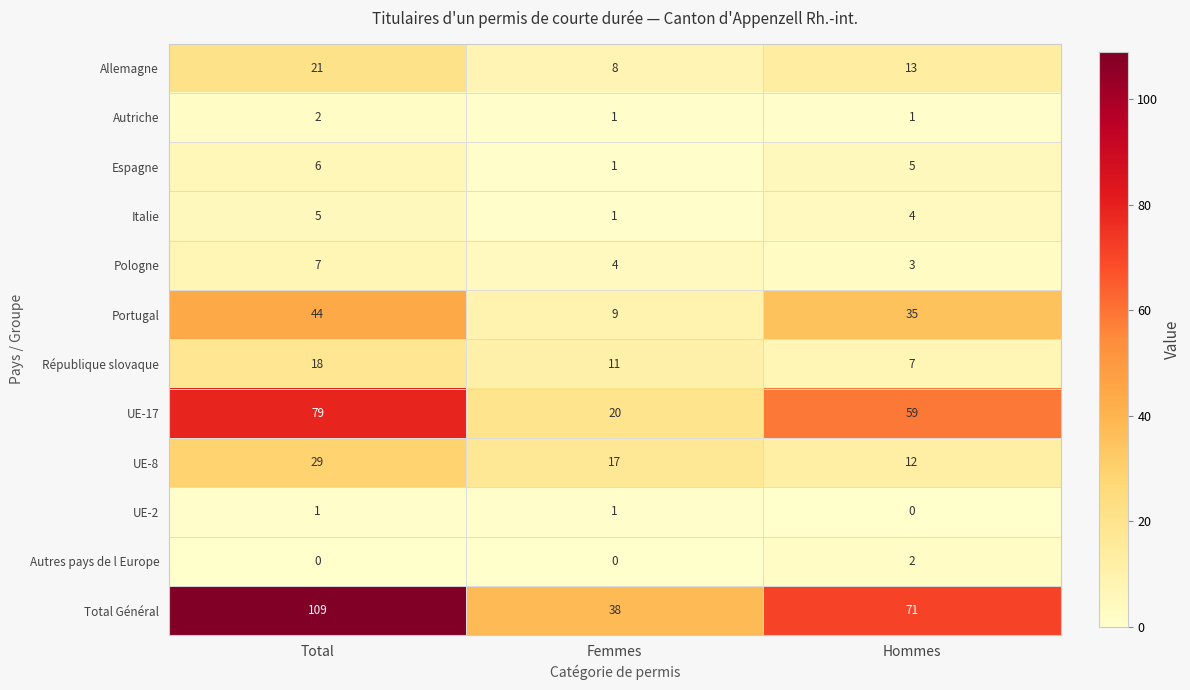

What is the difference between the second highest and minimum values in the République slovaque series?

4